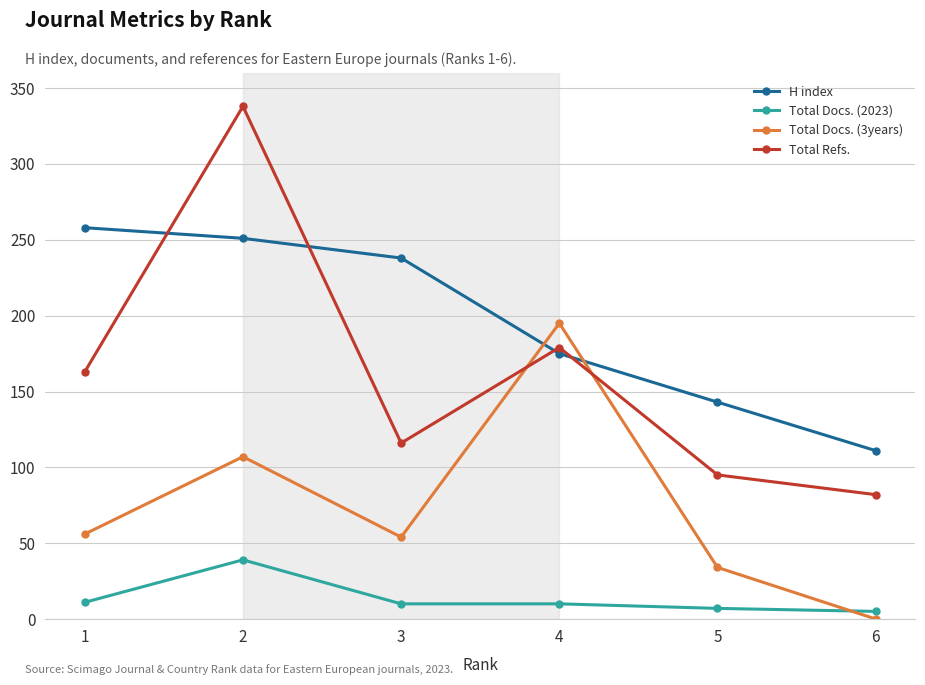

Is the value of H index at 3 greater than the value of Total Refs. at 5?

Yes